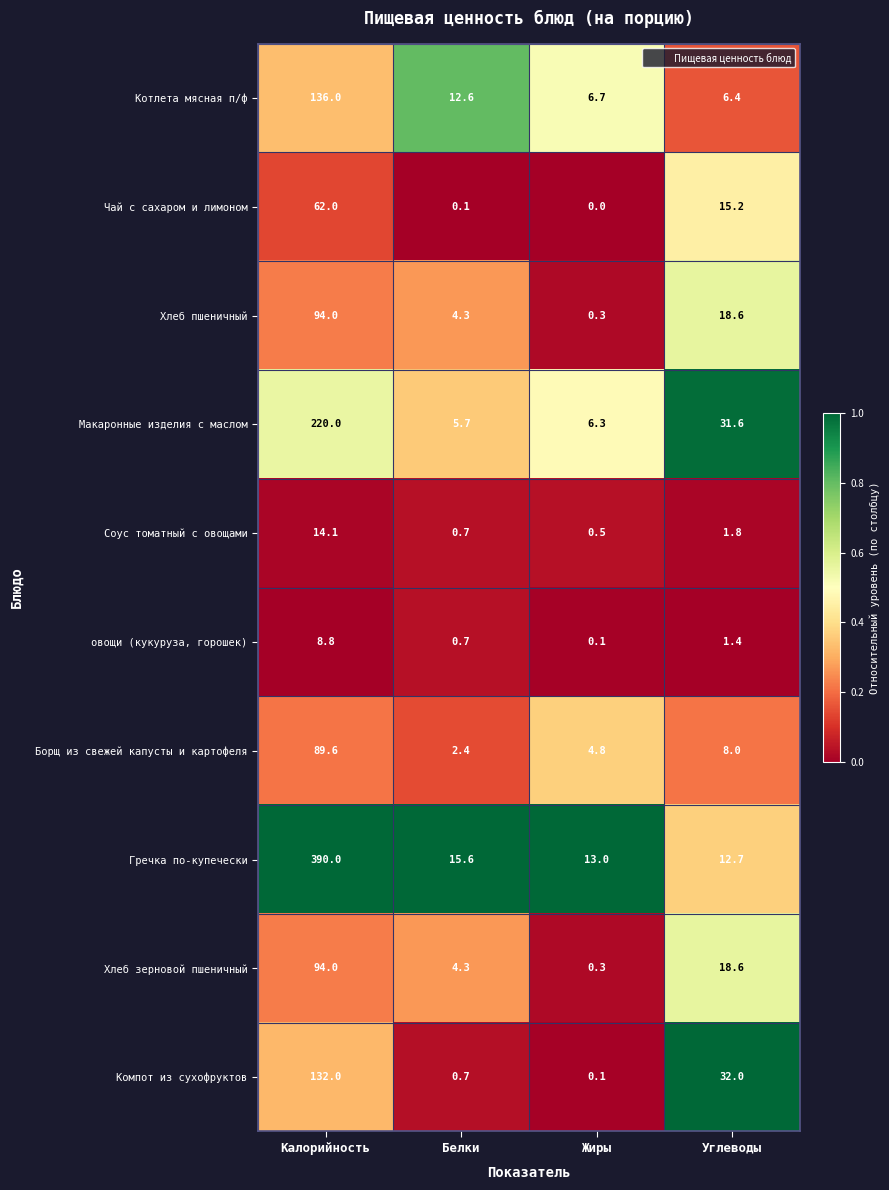

What is the difference between the highest and lowest values at Жиры?

13.0